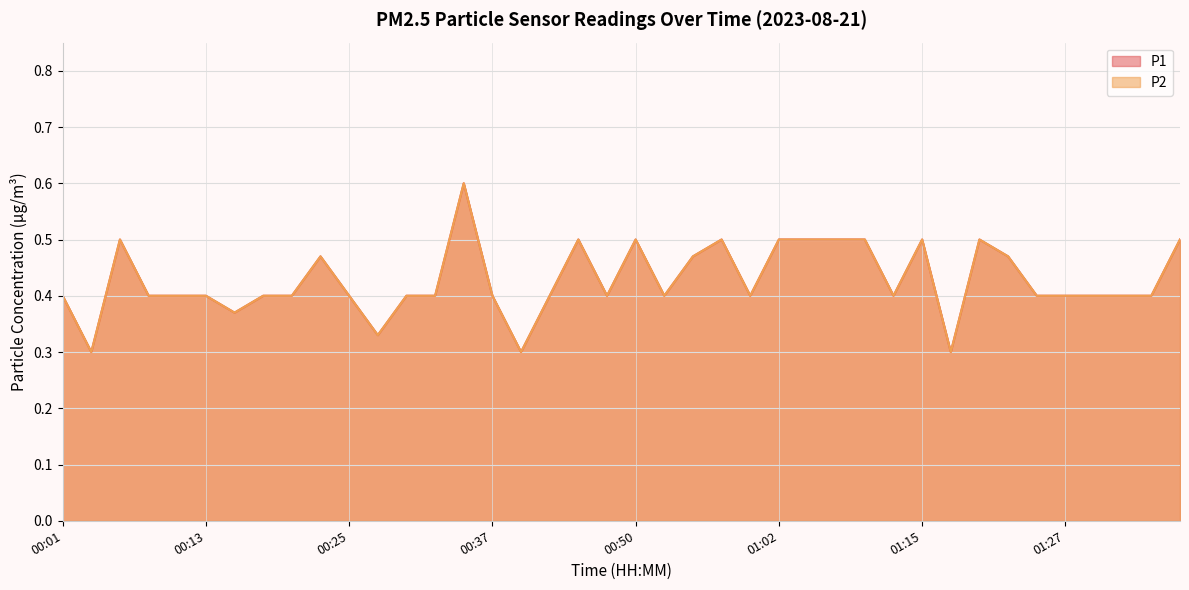

How many distinct data groups are displayed?

2